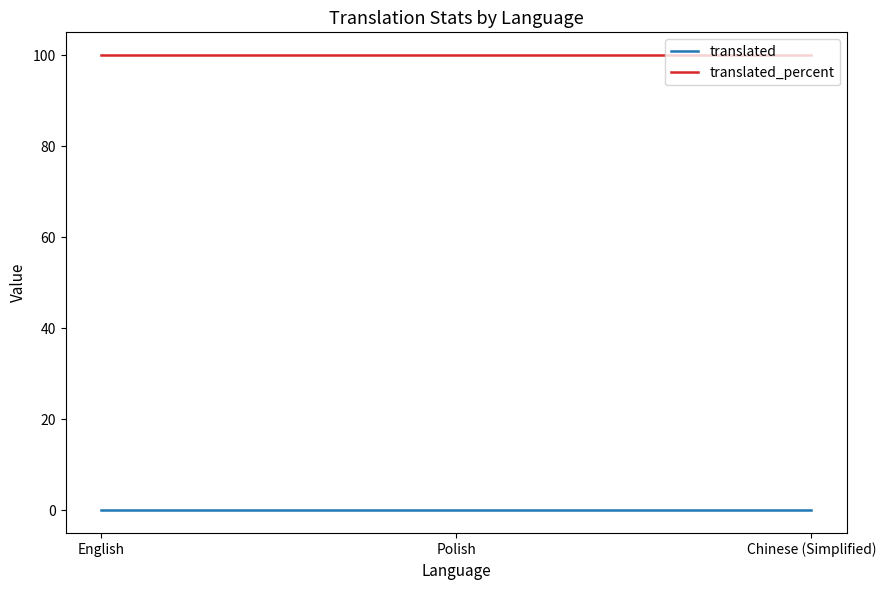

What is the sum of the translated_percent values at Chinese (Simplified) and Polish?

200